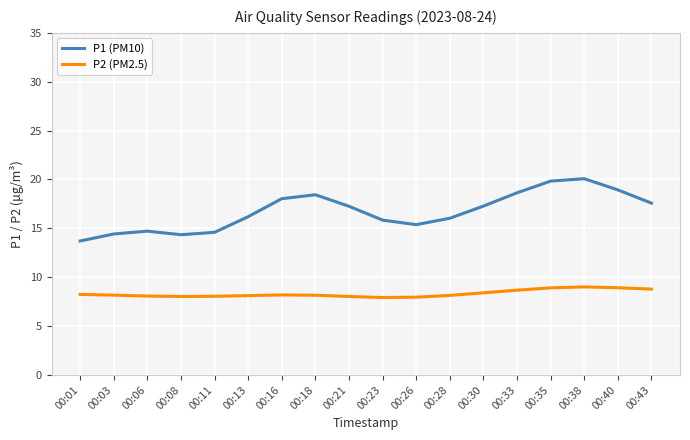

In P2 (PM2.5), how many points are higher than both neighbors (excluding endpoints)?

2